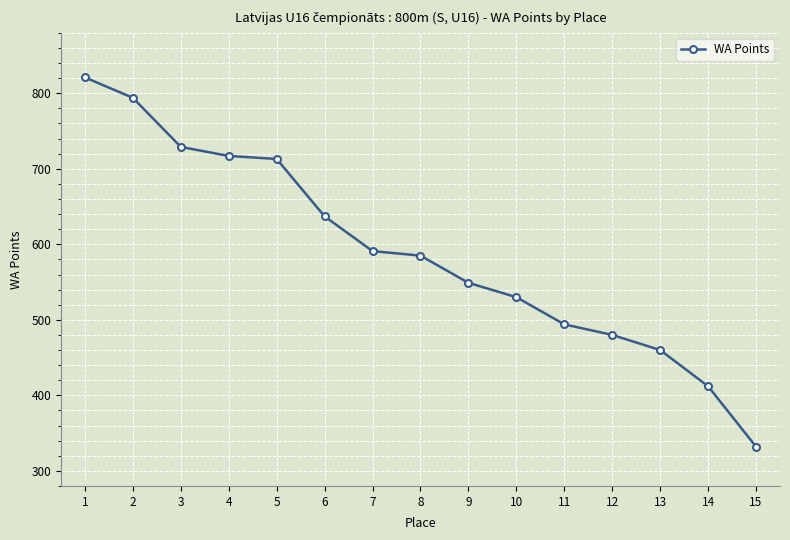

How many categories are shown in the chart?

15